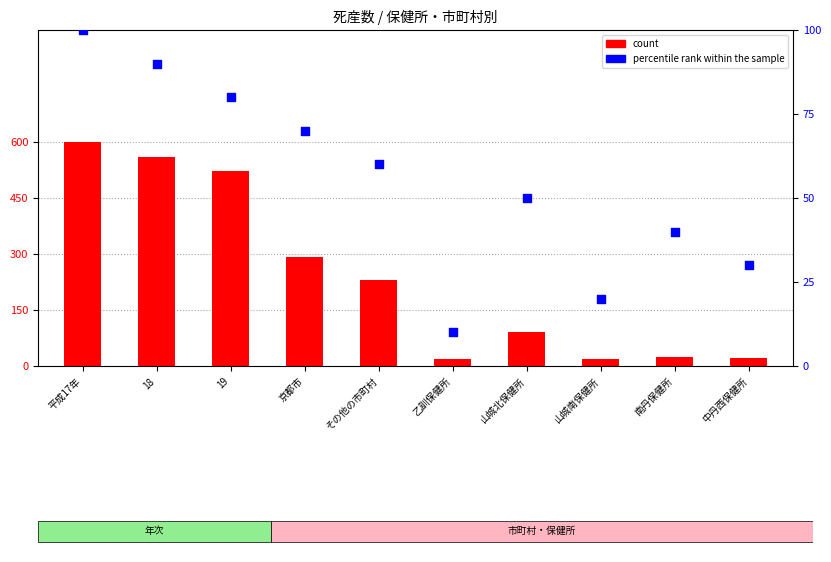

Which series reaches the minimum Y coordinate?

percentile rank within the sample